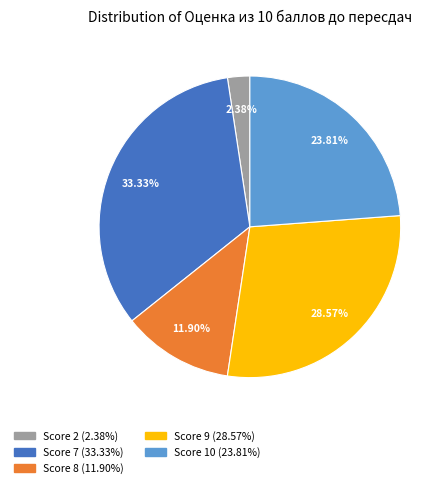

How many slices are in this pie chart?

5